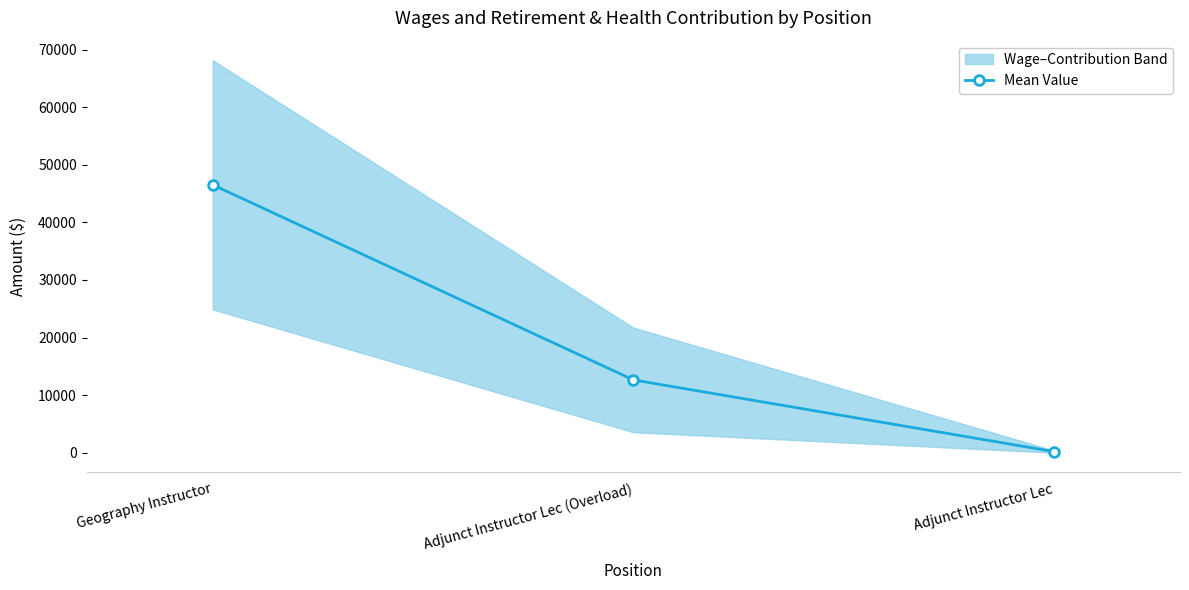

Between Adjunct Instructor Lec (Overload) and Adjunct Instructor Lec, which is larger?

Adjunct Instructor Lec (Overload)